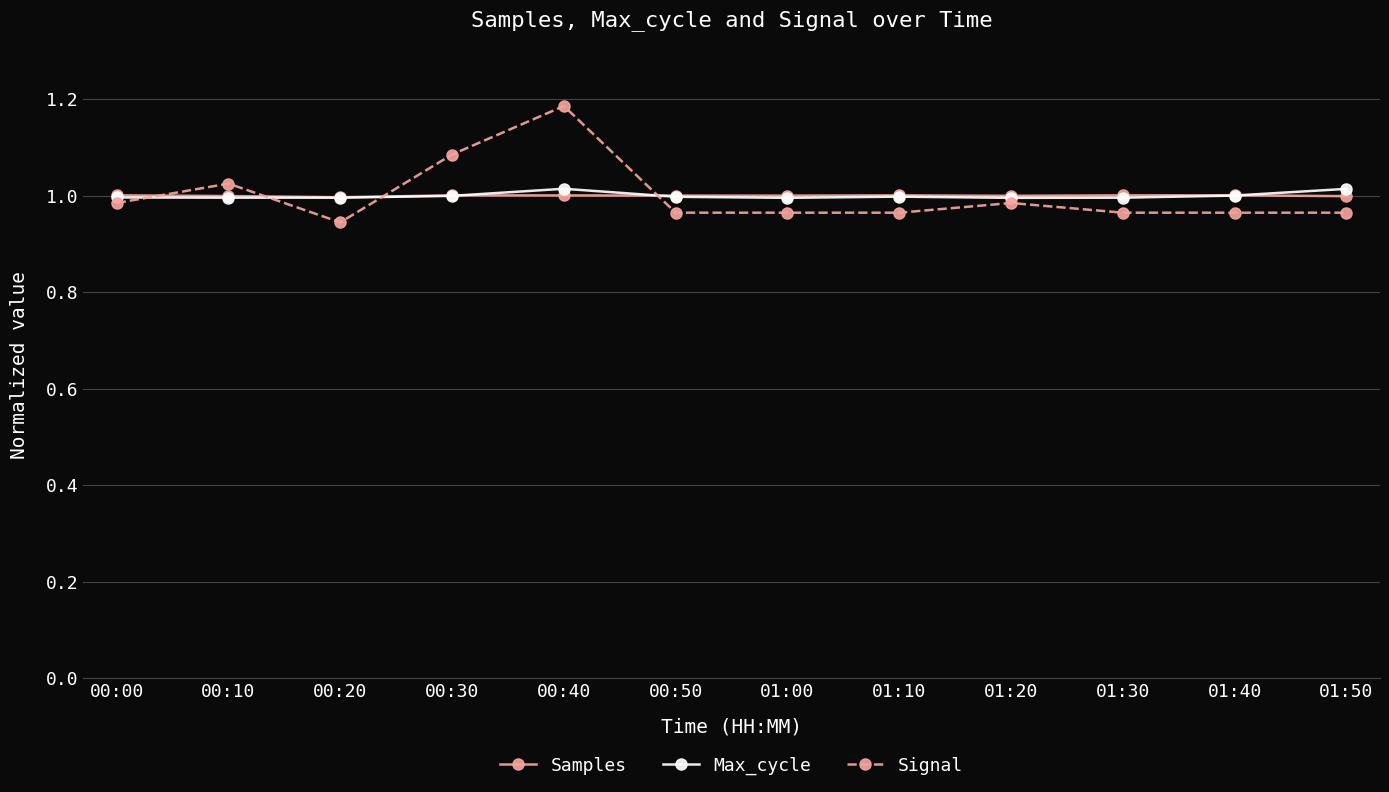

Which series has the largest range (max minus min)?

Signal